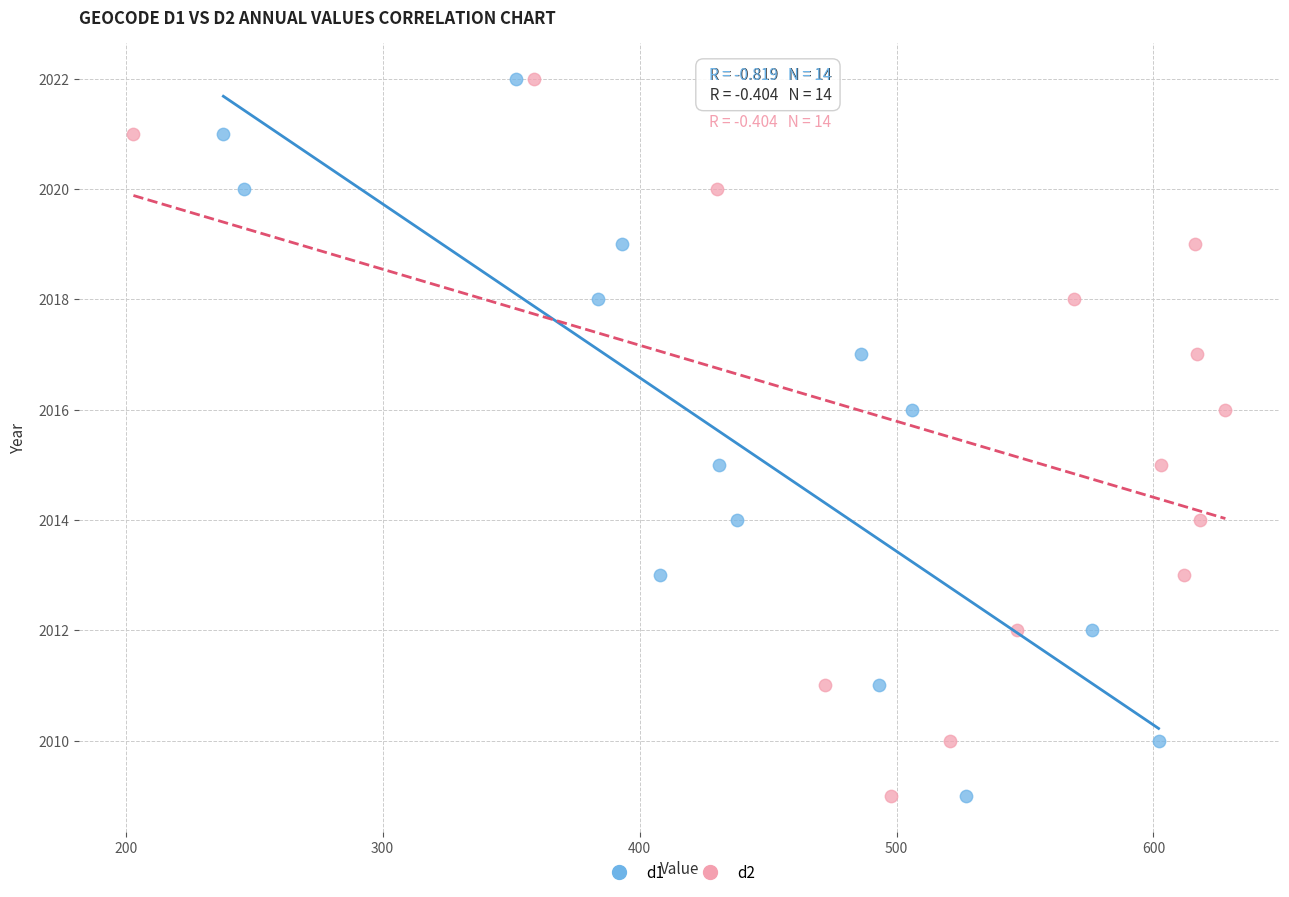

What are all the series names shown in the legend?

d1, d2